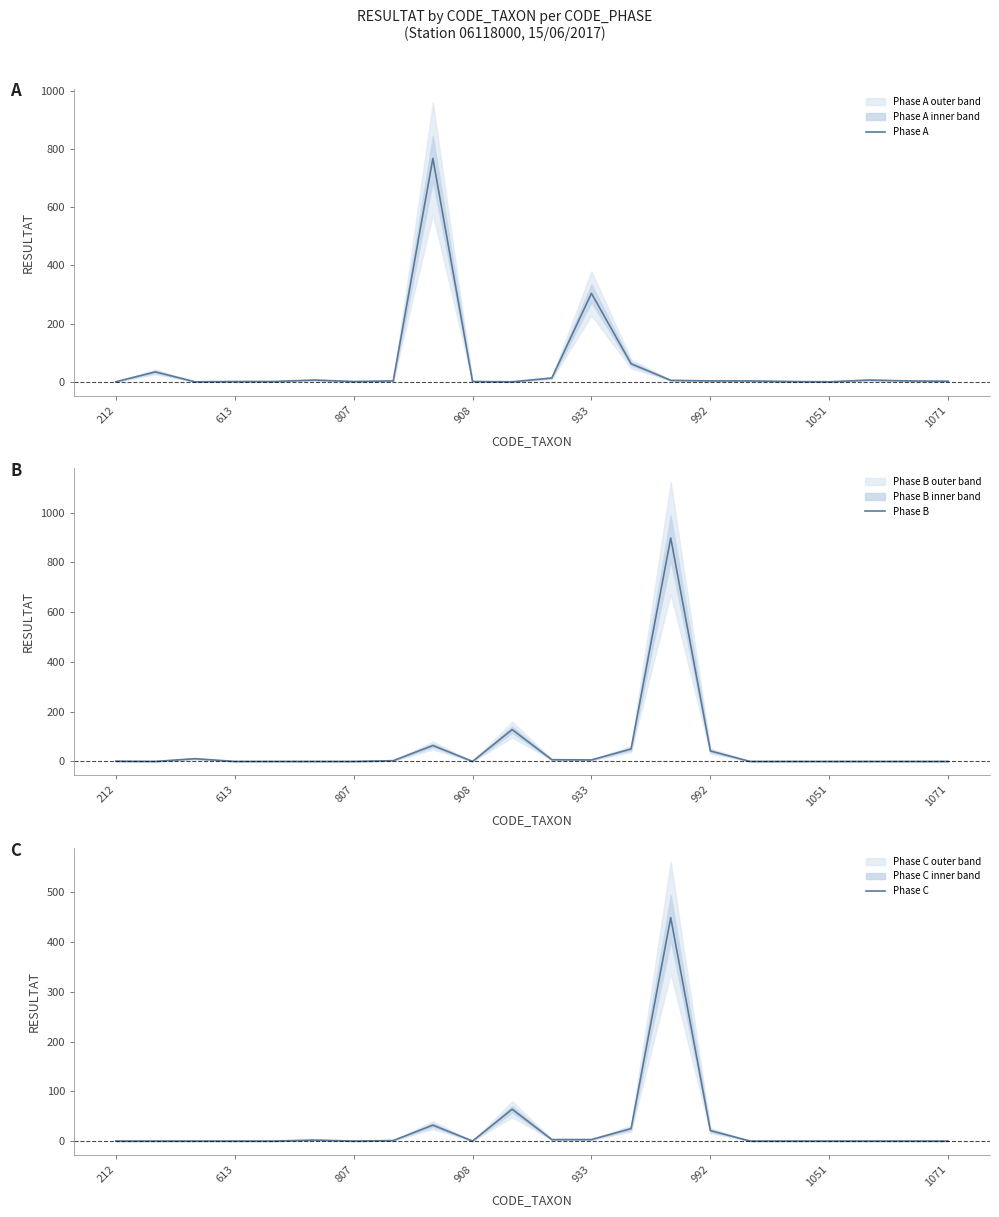

What is the average value of the Phase C series?

27